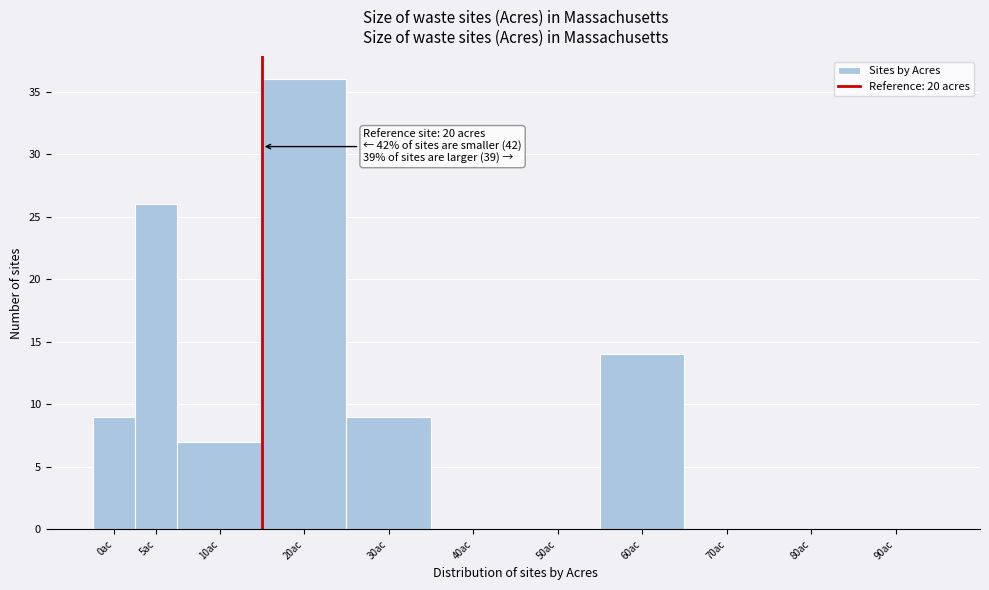

Reading left to right, list all the values displayed in this chart.

0ac=9	5ac=26	10ac=7	20ac=36	30ac=9	40ac=0	50ac=0	60ac=14	70ac=0	80ac=0	90ac=0